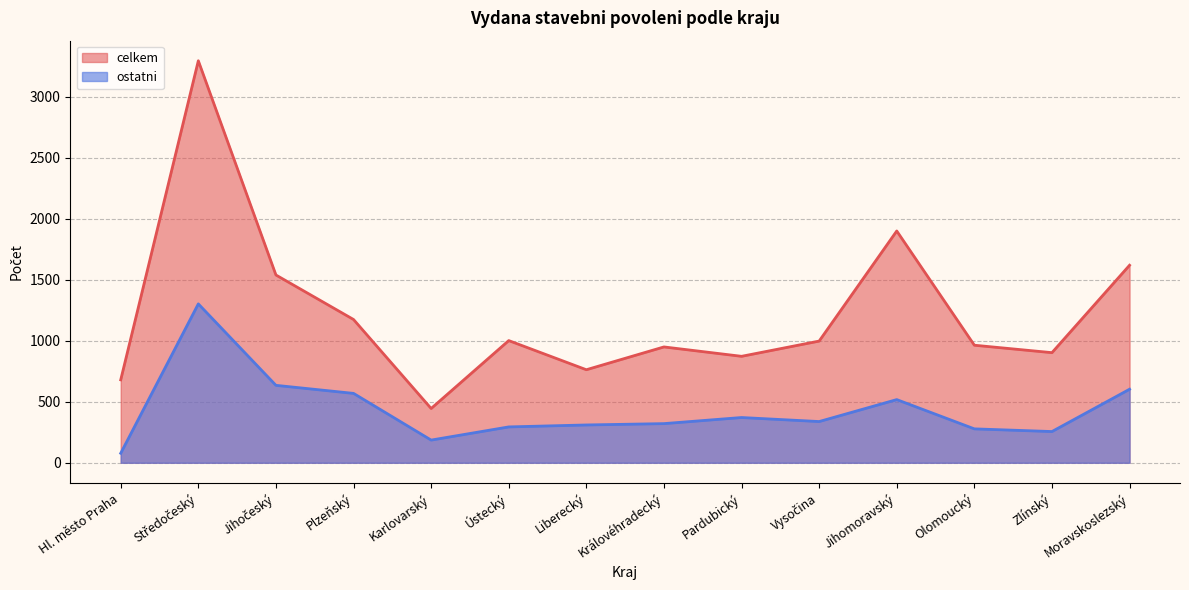

How many data points in ostatni are less than 338?

7